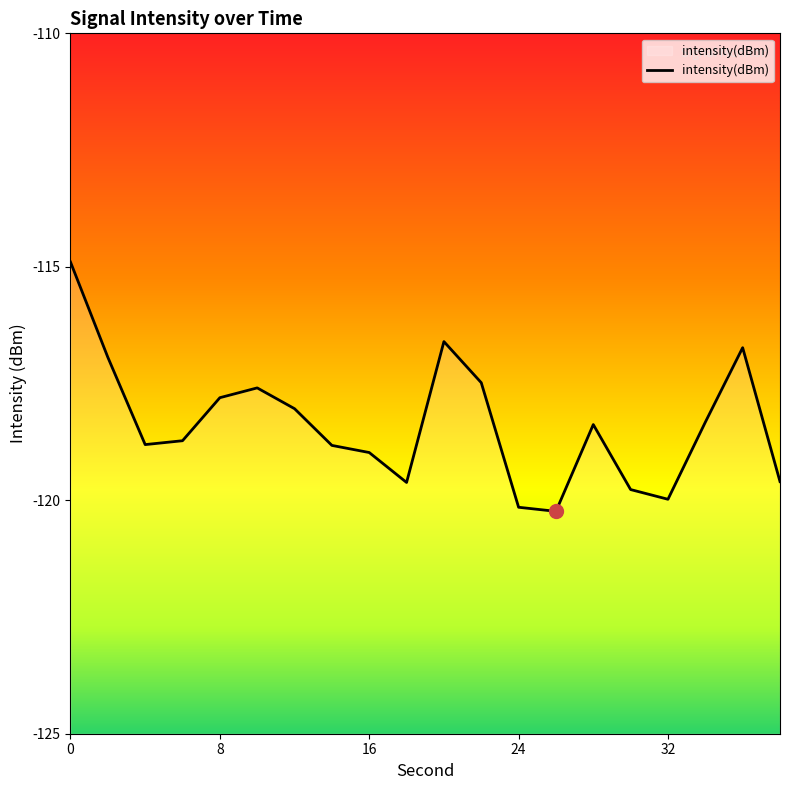

The chart shows a value of -76.8 at 0. True or false?

False